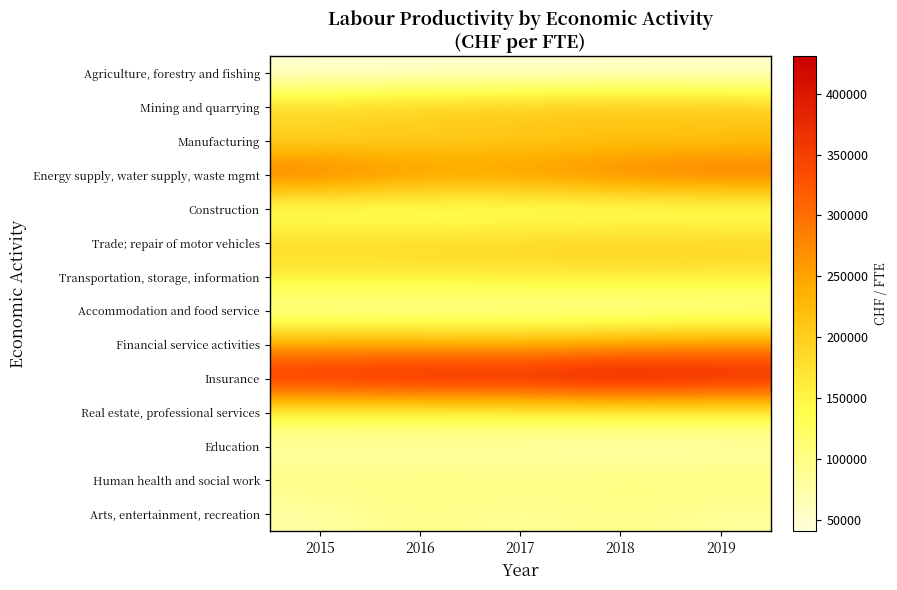

What is the maximum value shown in the chart?

430584.3